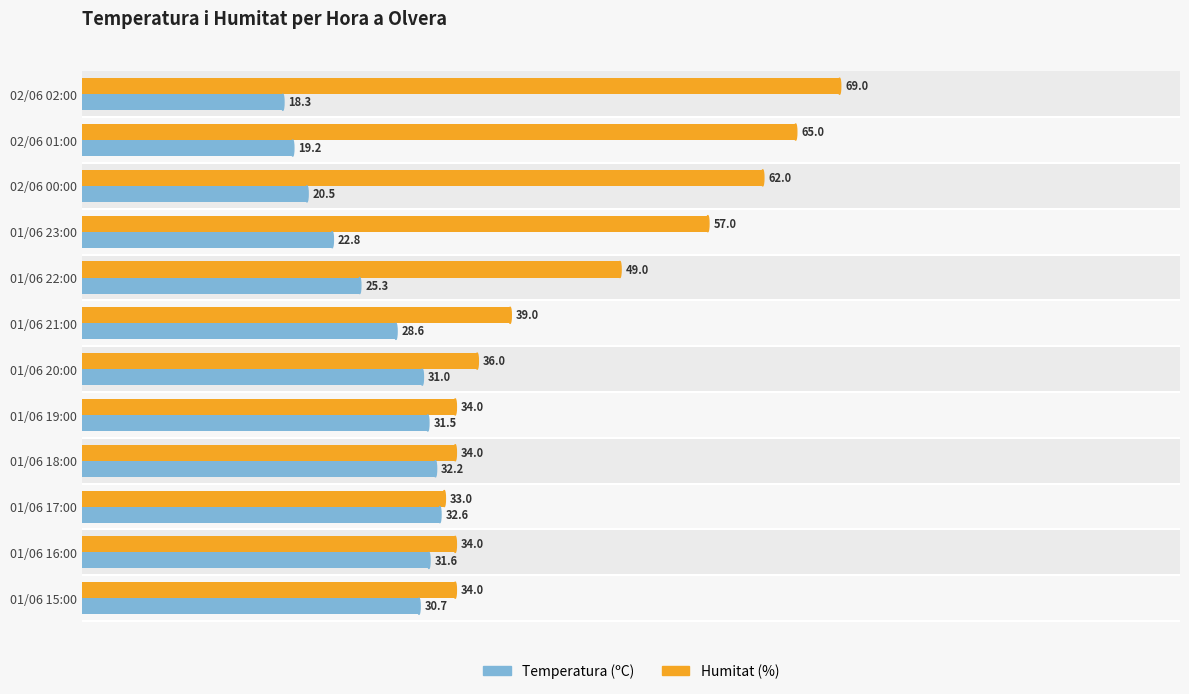

At 02/06 00:00, list the series in order from largest to smallest.

Humitat (%), Temperatura (ºC)